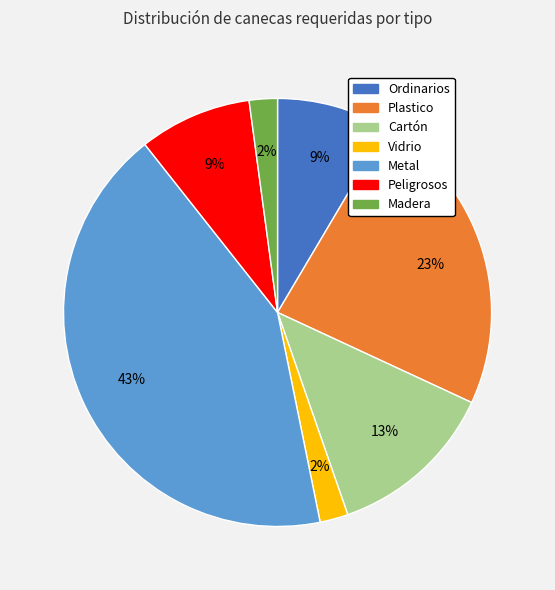

What is the largest slice in the pie chart?

Metal